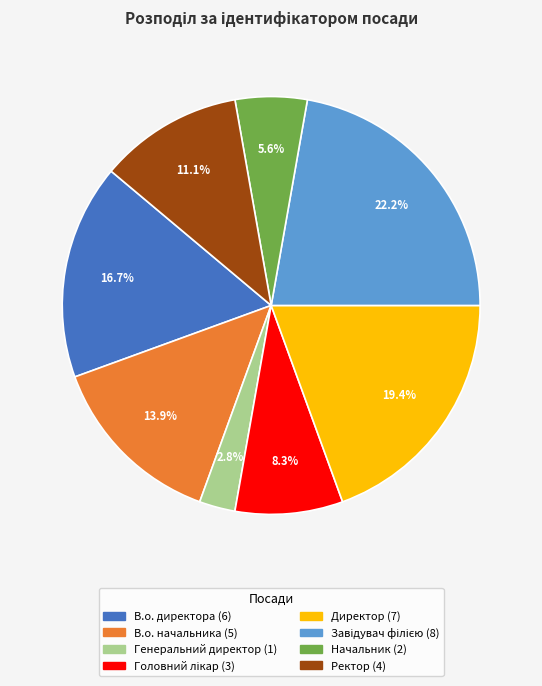

What is the smallest slice in the pie chart?

Генеральний директор